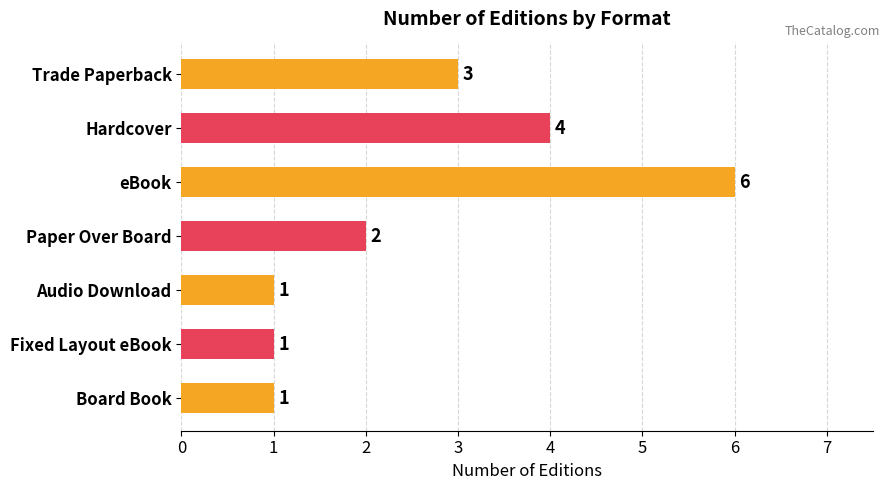

Between eBook and Fixed Layout eBook, which is larger?

eBook